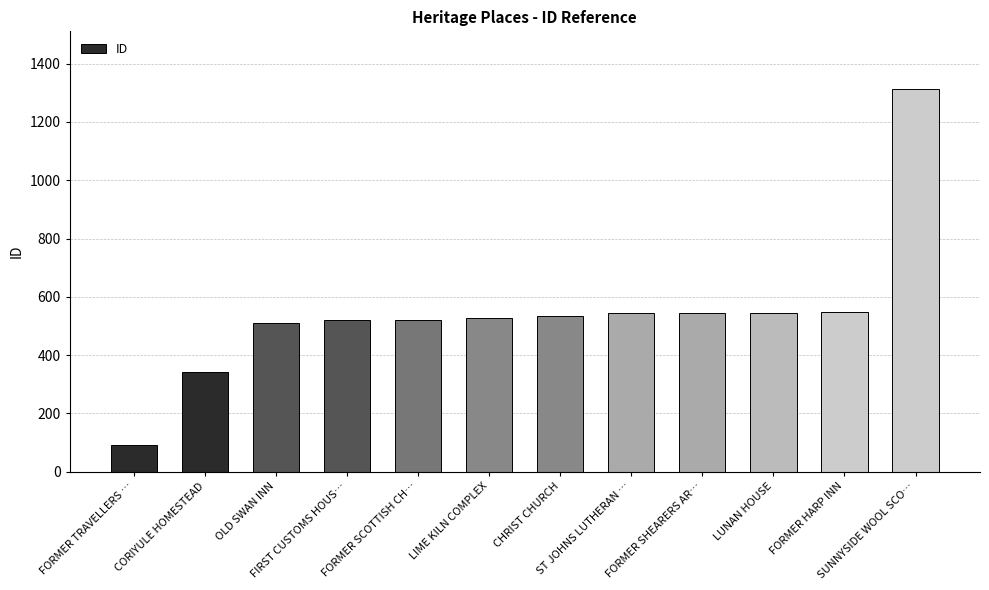

How many data points does each series have?

12